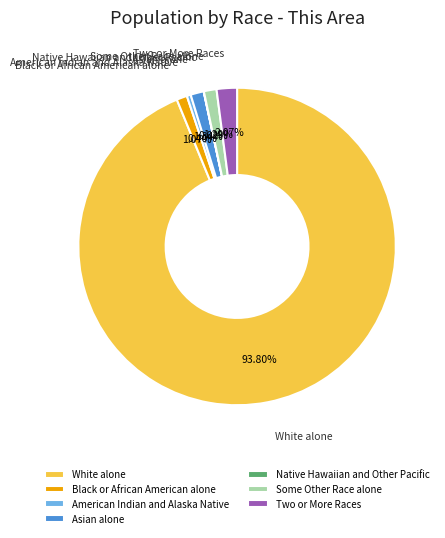

To the nearest percent, what is the average slice percentage?

14%